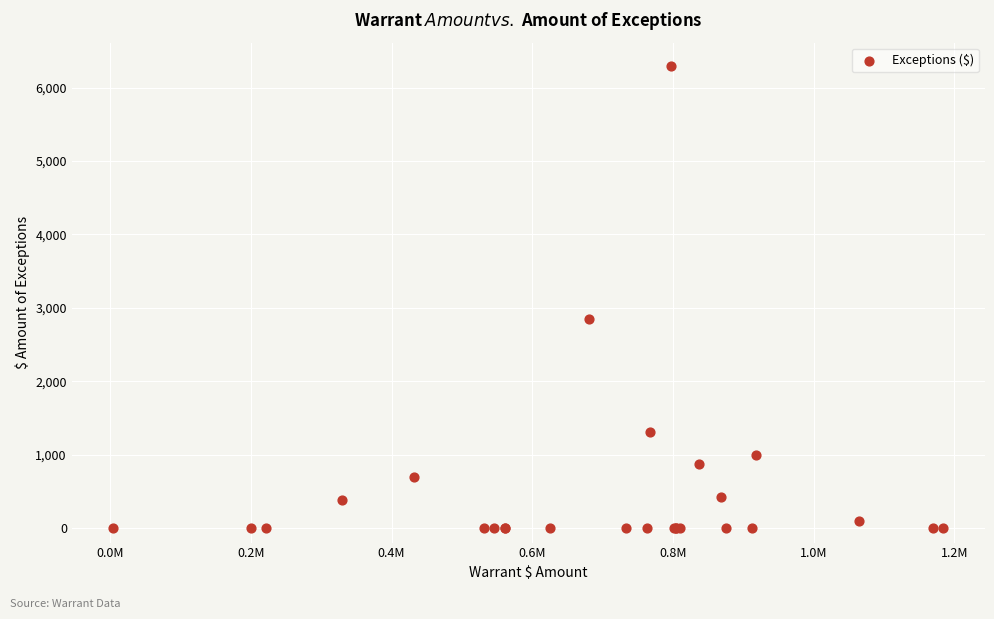

What Y value in the scatter plot is closest to 3150?

2845.9